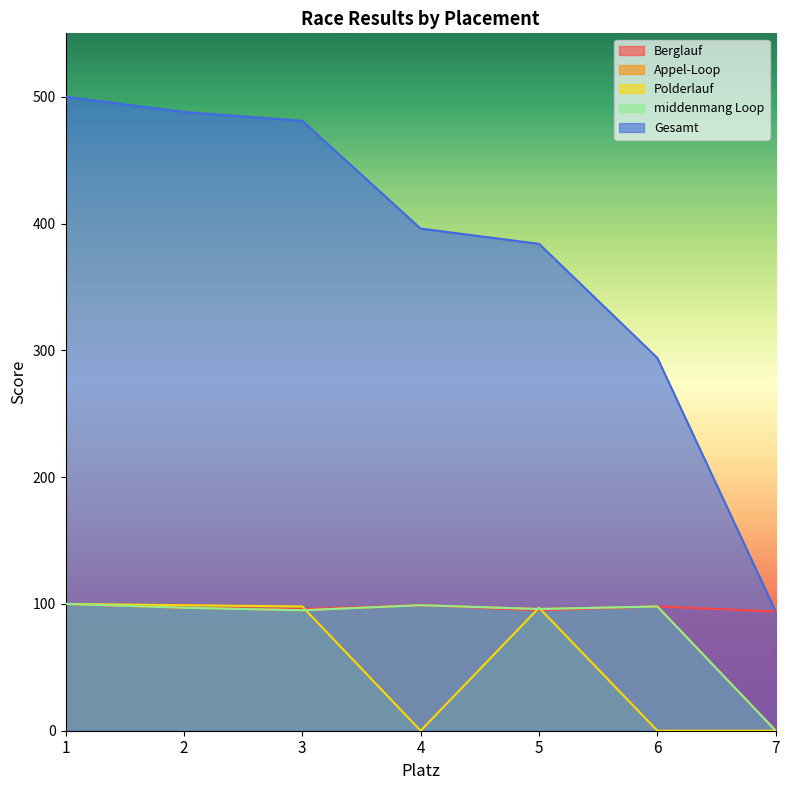

Between 1 and 4, which is larger?

1